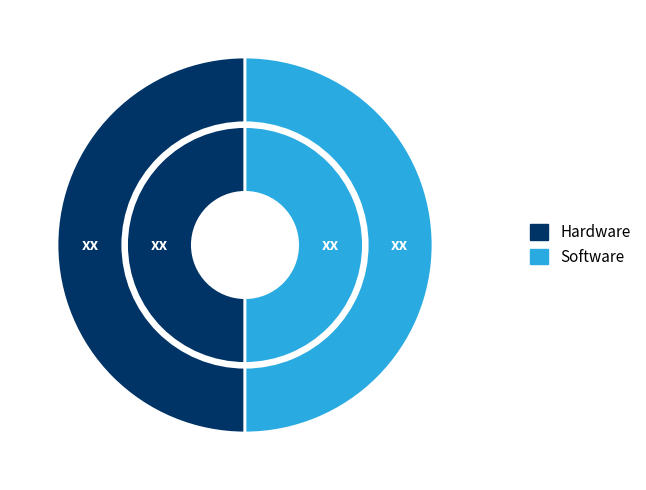

Is it true that 159105 is 42% of the pie?

False